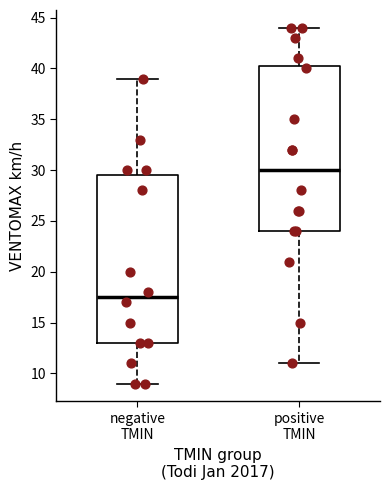

Reading left to right, transcribe this box plot: for each box, give where its median line is, the range the box spans, and where its two whiskers end, as read against the y-axis. The values are not printed on the chart, so give them approximately, as read against the axis.

negative TMIN: median 17.5, box 13.0 to 29.5, whiskers 9.0 to 39.0
positive TMIN: median 30.0, box 24.0 to 40.5, whiskers 11.0 to 44.0